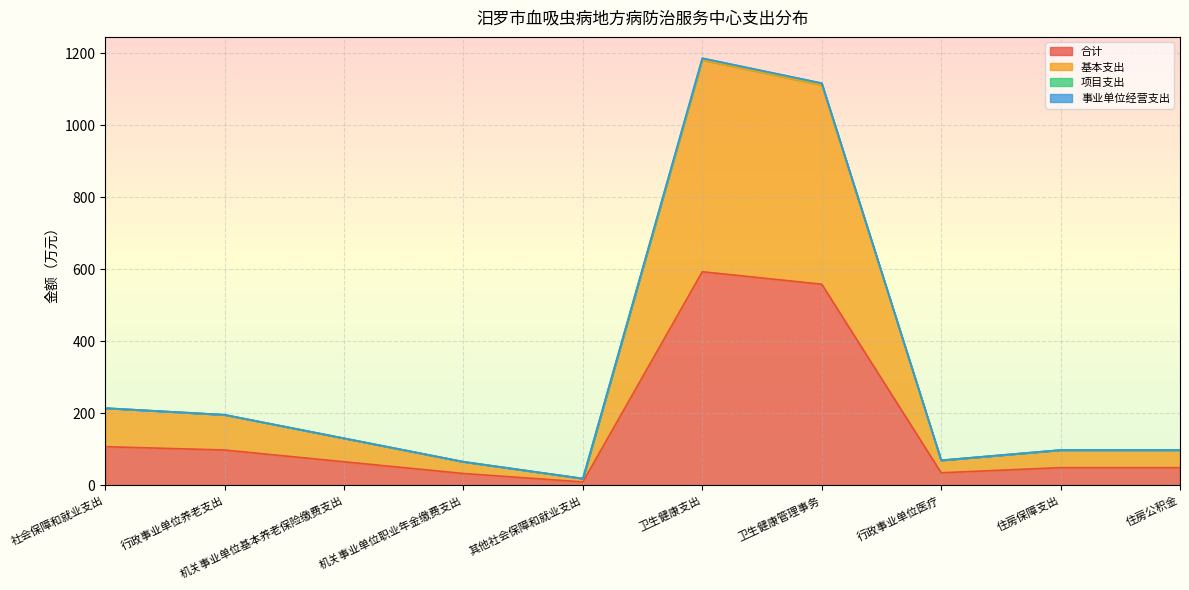

True or false: 项目支出 and 基本支出 cross at least once.

False